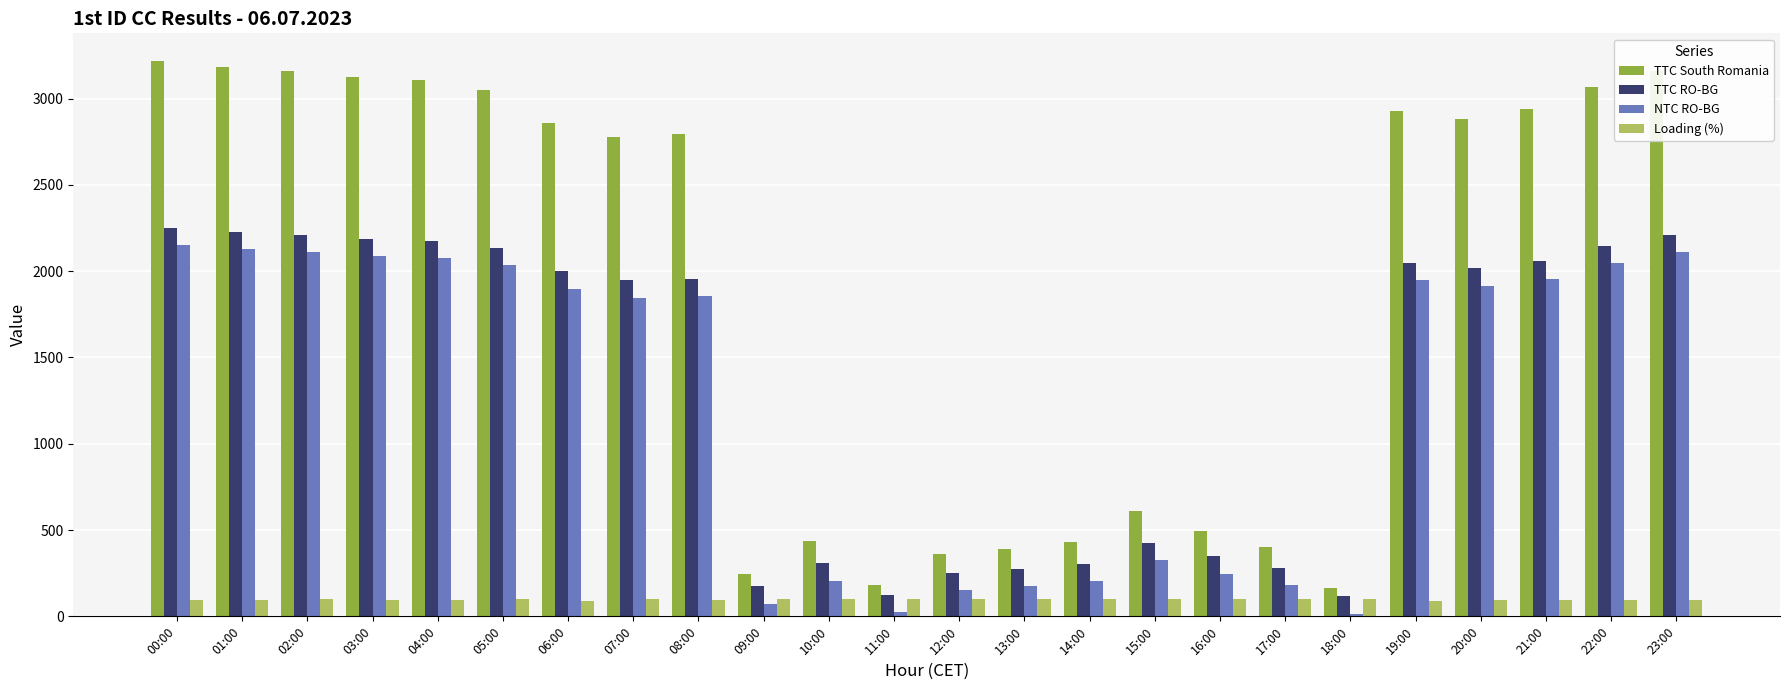

At how many categories does at least one series exceed 27?

24